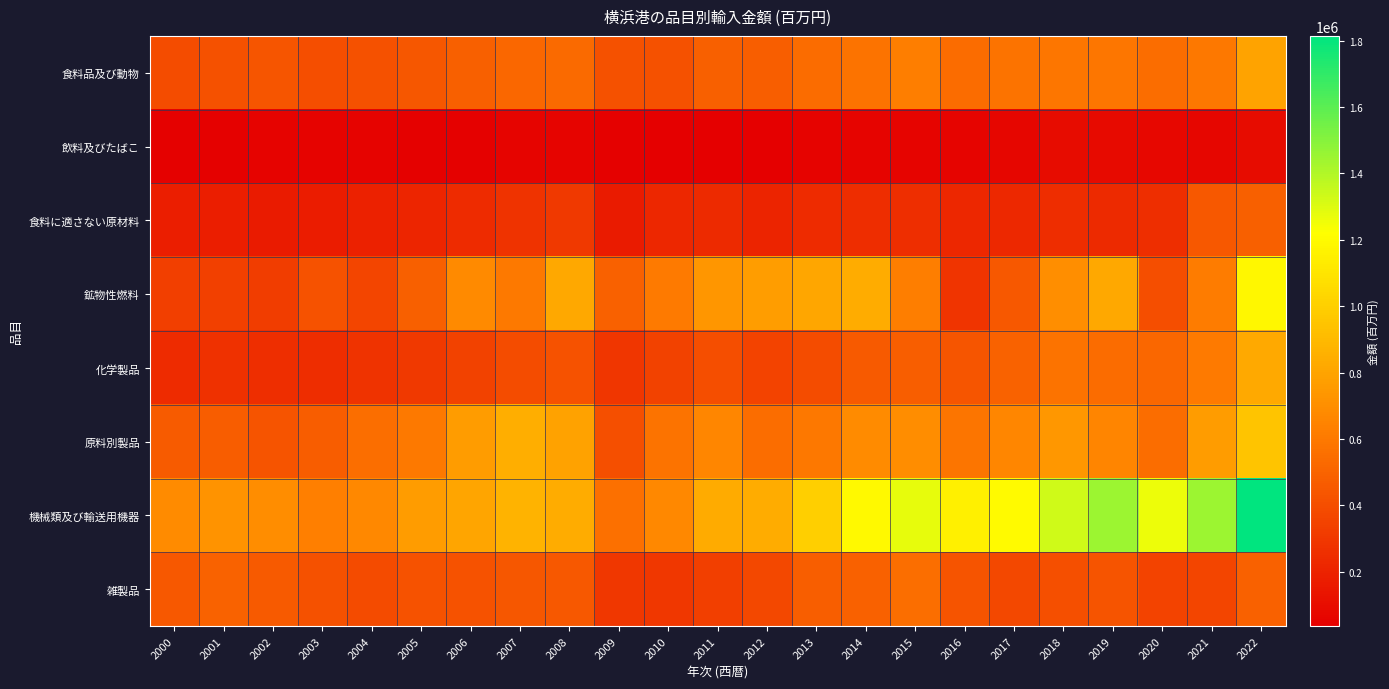

At 2016, list the series in order from smallest to largest.

飲料及びたばこ, 食料に適さない原材料, 鉱物性燃料, 雑製品, 化学製品, 食料品及び動物, 原料別製品, 機械類及び輸送用機器